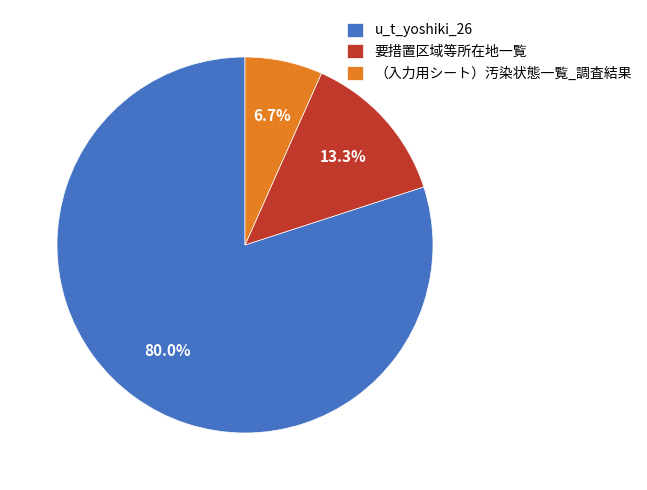

The u_t_yoshiki_26 slice represents 80% of the pie. True or false?

True